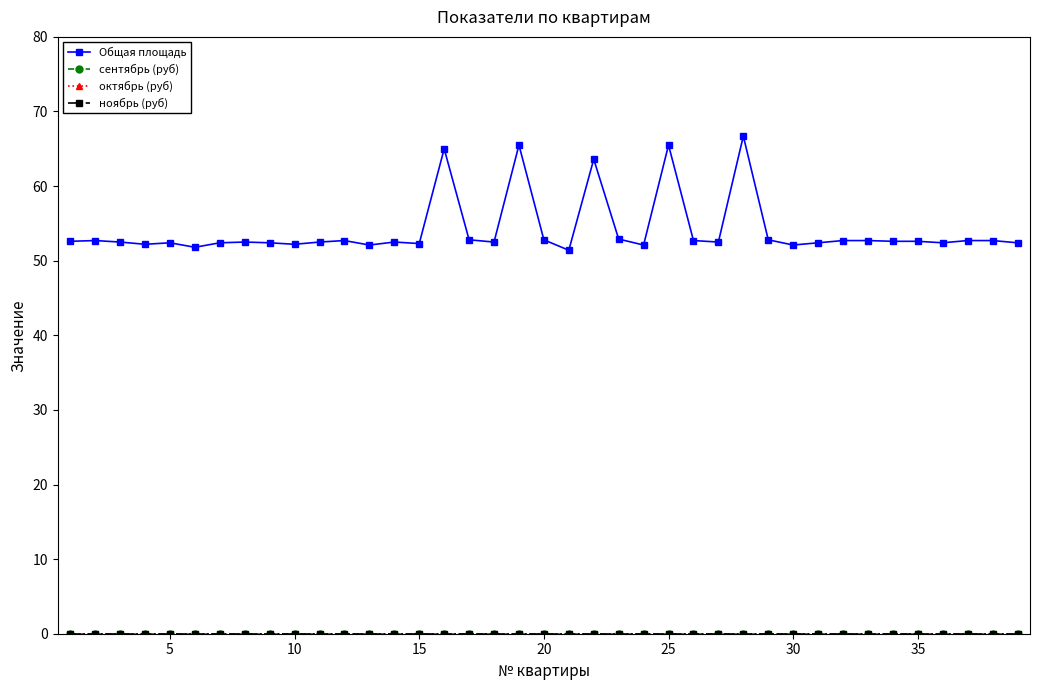

List the series in order of their peak value, highest first.

Общая площадь, сентябрь (руб), октябрь (руб), ноябрь (руб)